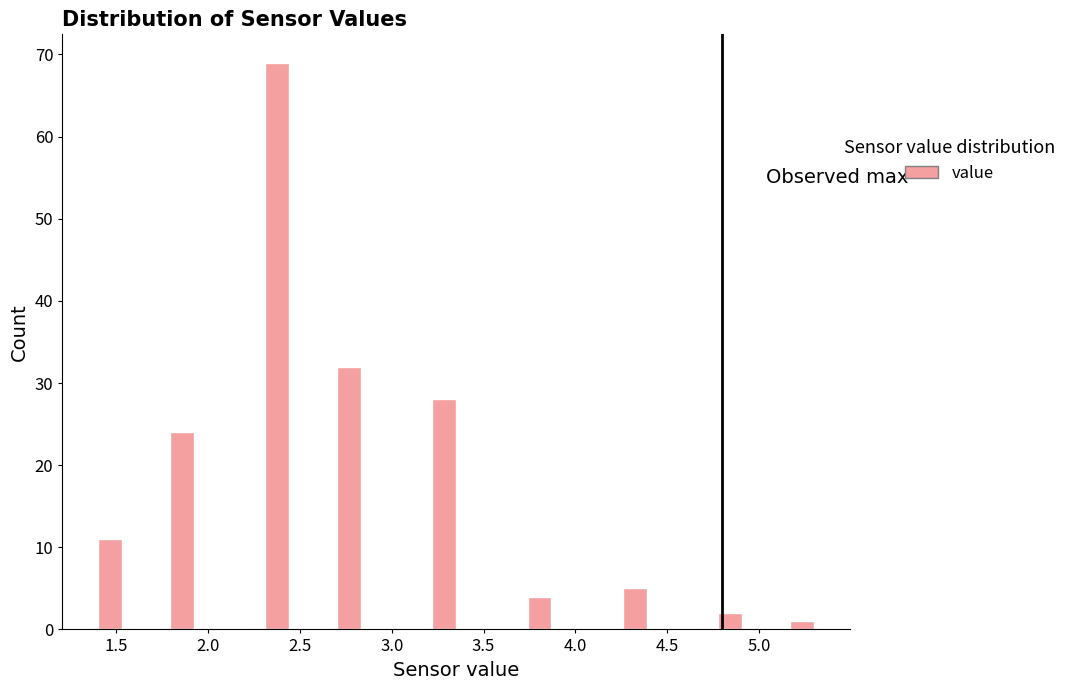

Read against the x-axis, roughly where is the centre of the tallest bar?

2.40